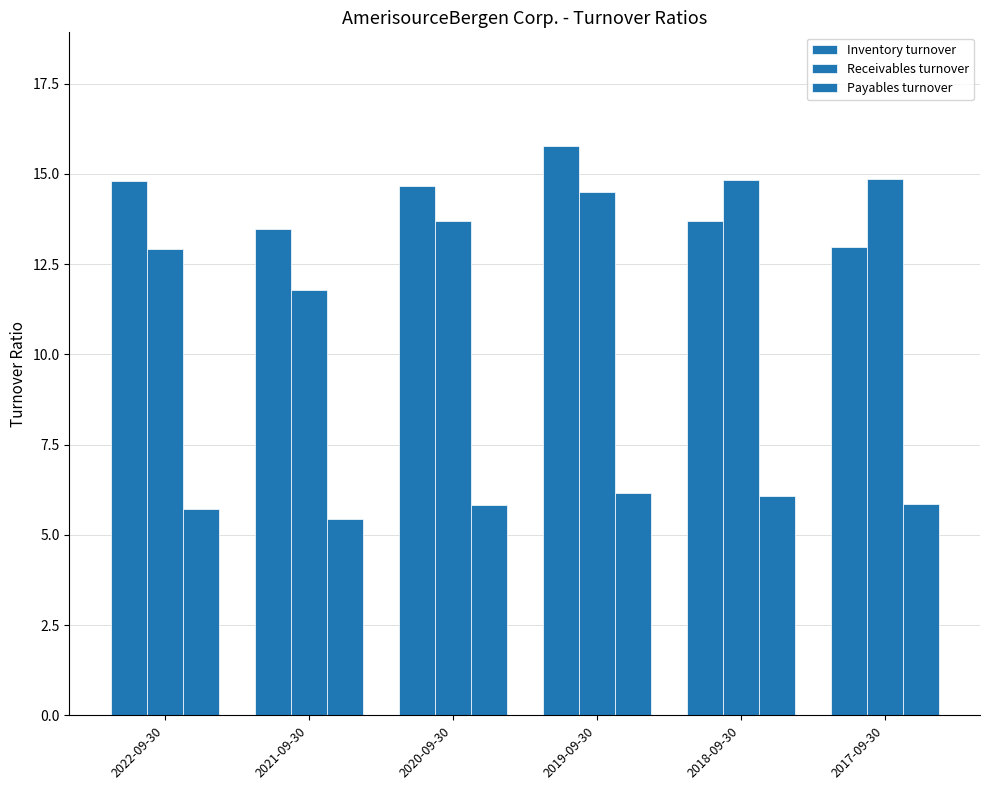

How many data points in Receivables turnover are above 14?

3